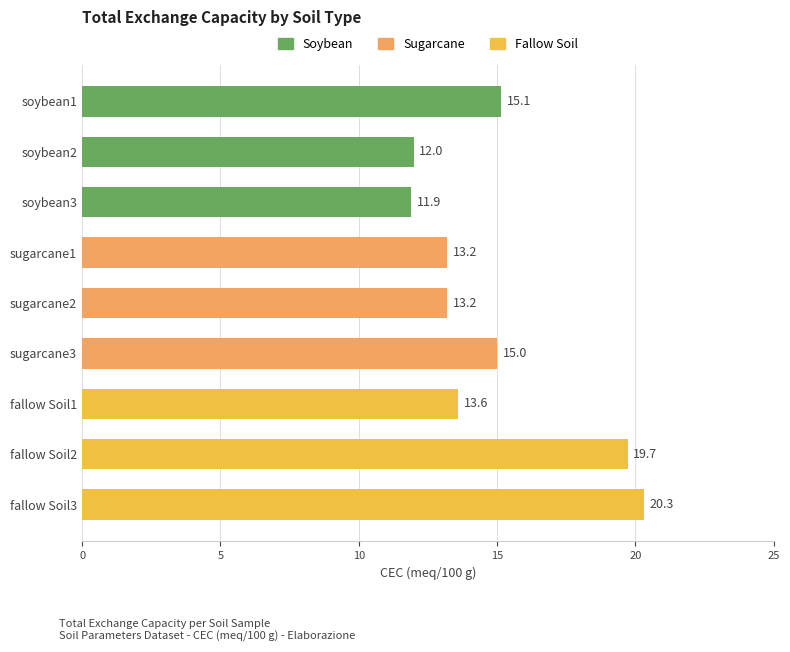

At which category does the chart reach its peak across all series?

fallow Soil3